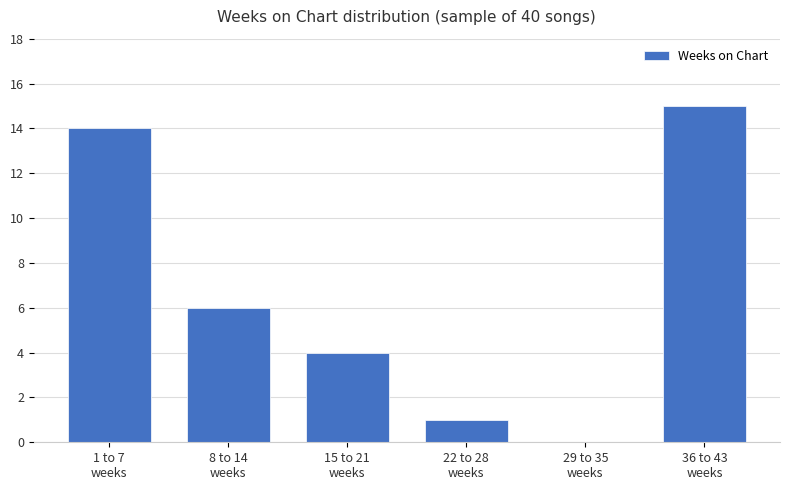

What is the maximum value shown in the chart?

15